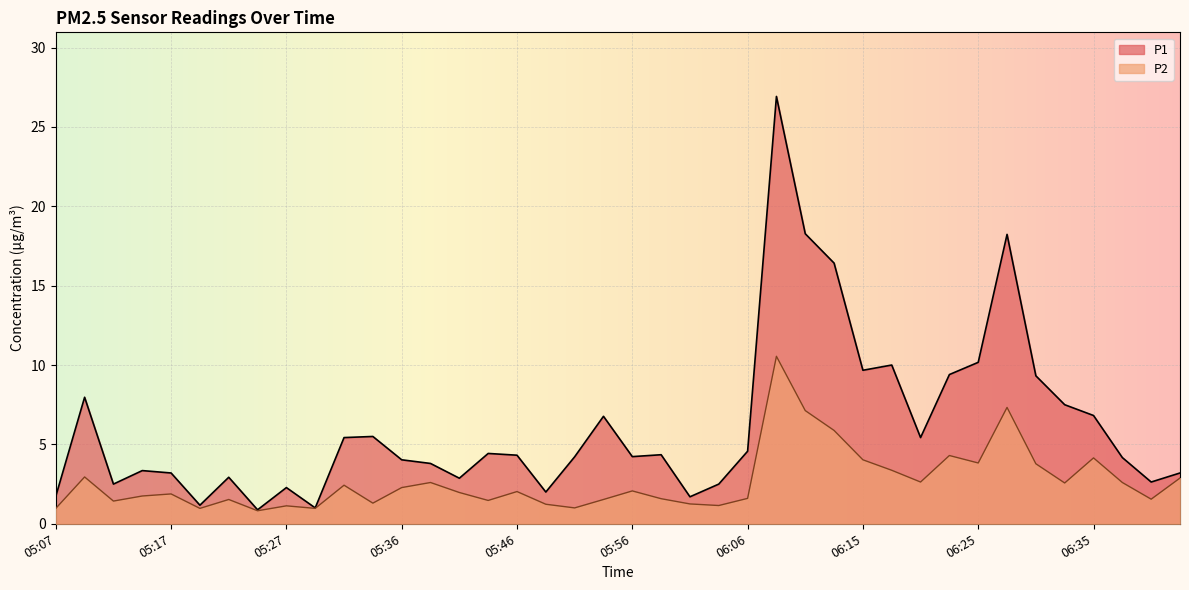

Read the P1 value at 05:56.

4.2